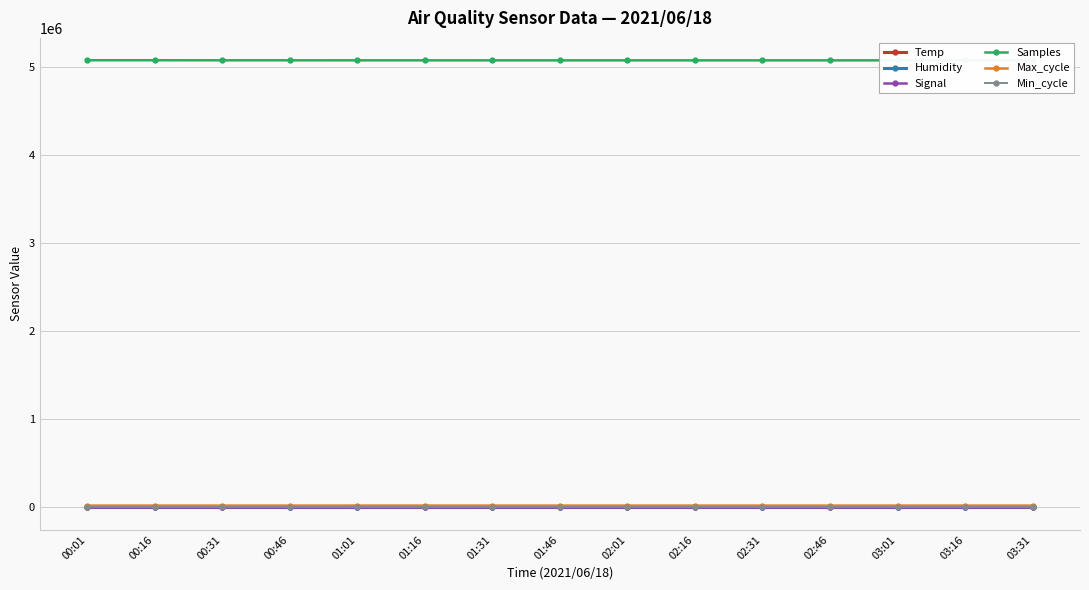

True or false: Samples and Max_cycle cross at least once.

False